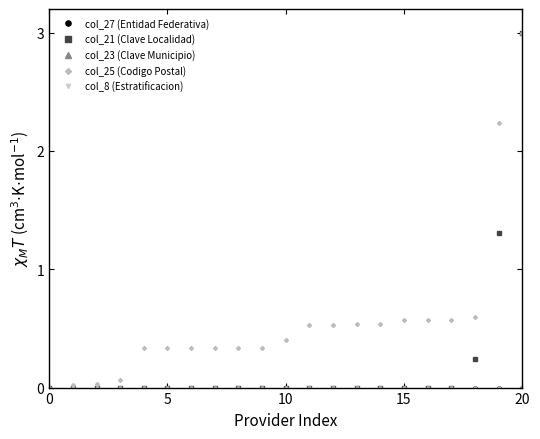

Is this an area chart (filled region under the line)?

No